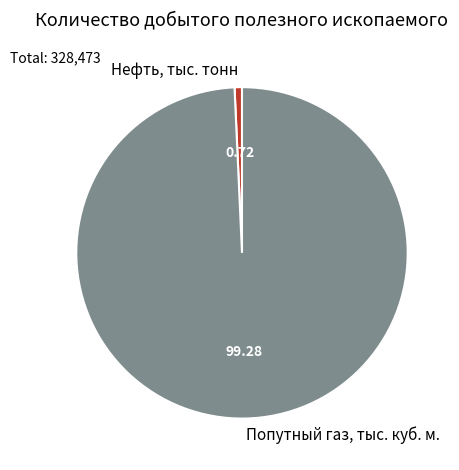

Is there a majority slice in this chart?

Yes